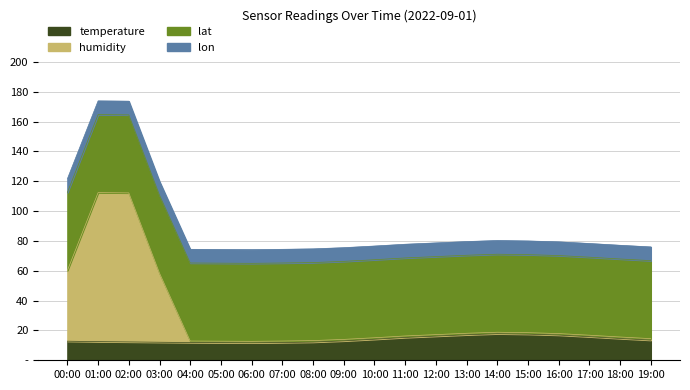

Is it true that humidity equals 115.9 at 18:00?

False